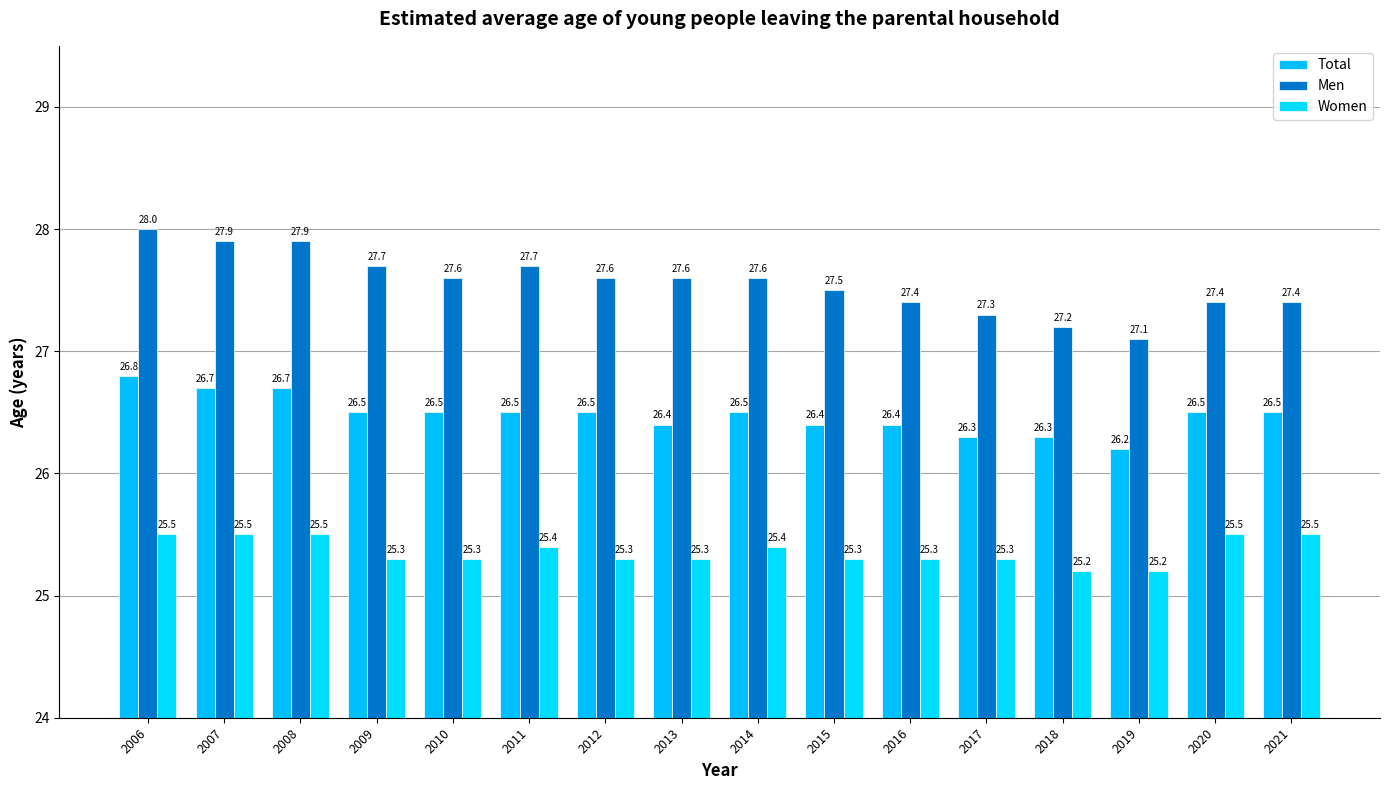

At how many categories does at least one series exceed 25?

16